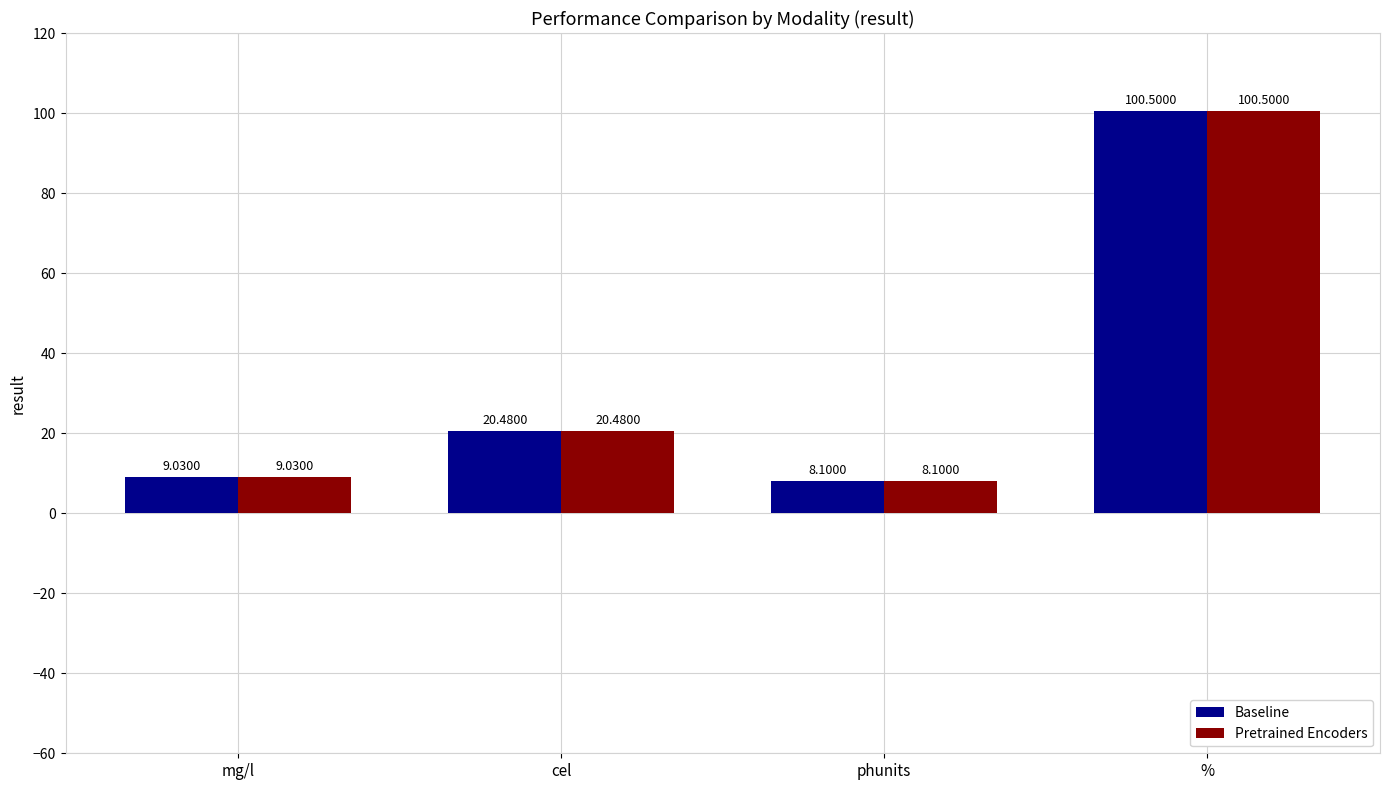

Reading left to right, extract all data points from this chart.

Baseline: mg/l=9.0	cel=20.5	phunits=8.1	%=100.5
Pretrained Encoders: mg/l=9.0	cel=20.5	phunits=8.1	%=100.5